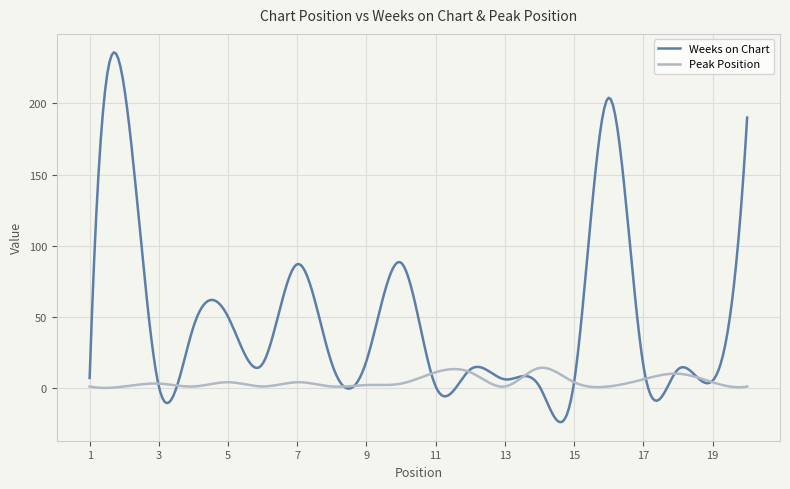

List the series in order of their peak value, highest first.

Weeks on Chart, Peak Position